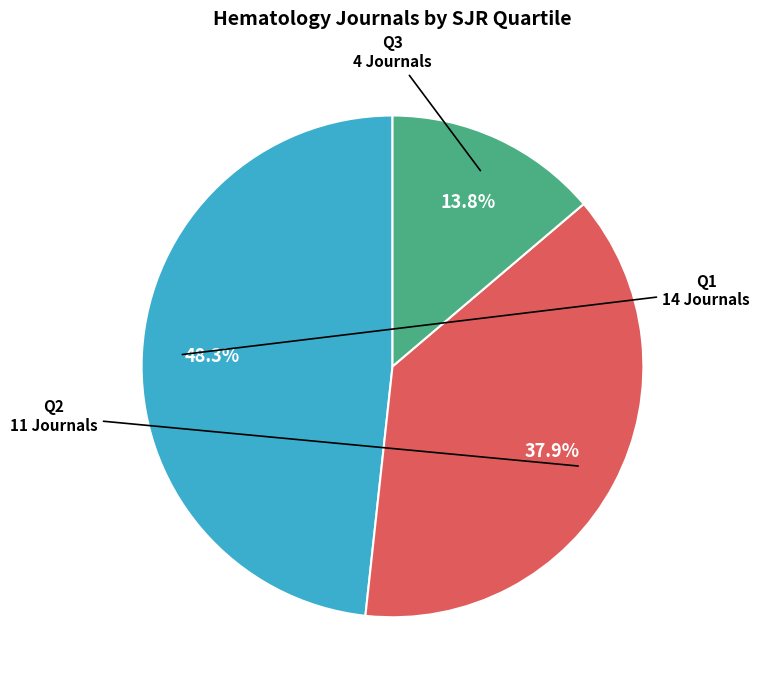

Is there a majority slice in this chart?

No